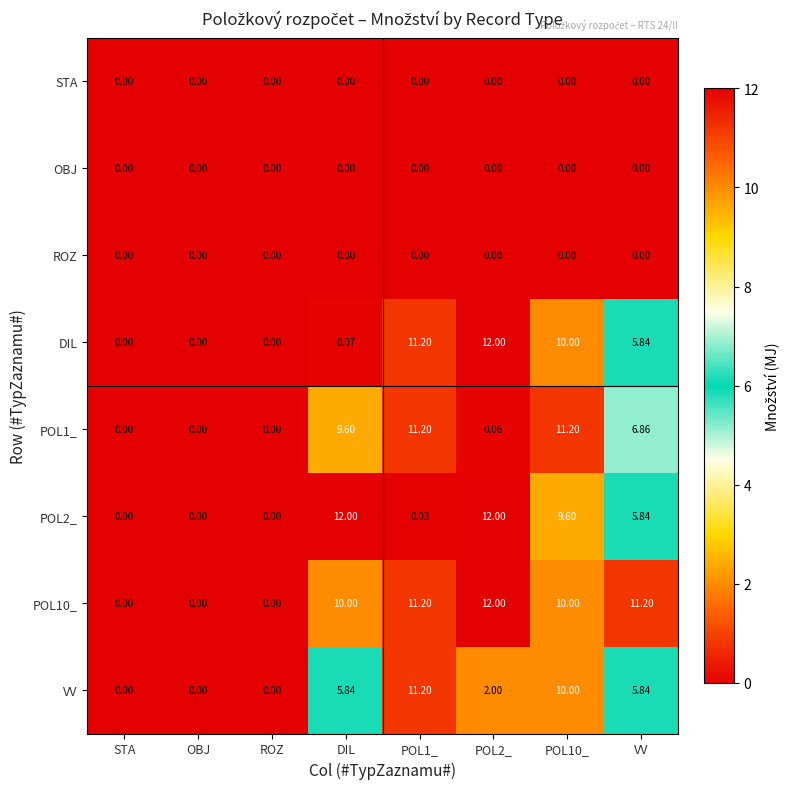

Where is DIL nearest to the value 6?

VV